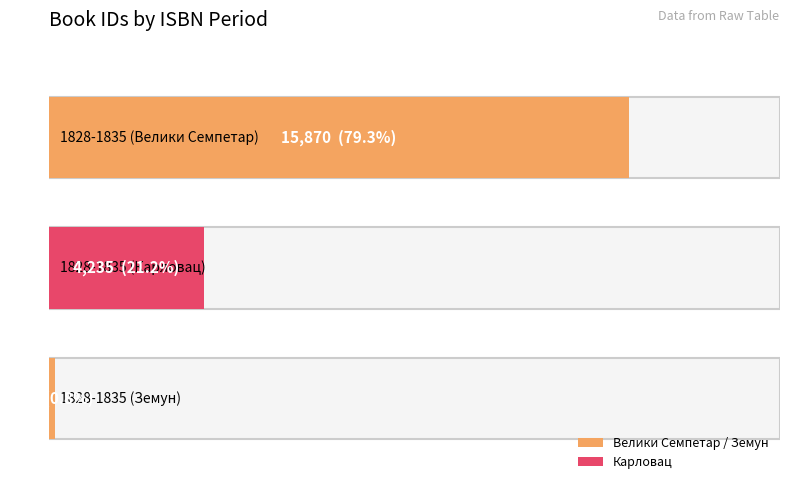

Which category has the highest value across all series?

1828-1835 (Велики Семпетар)